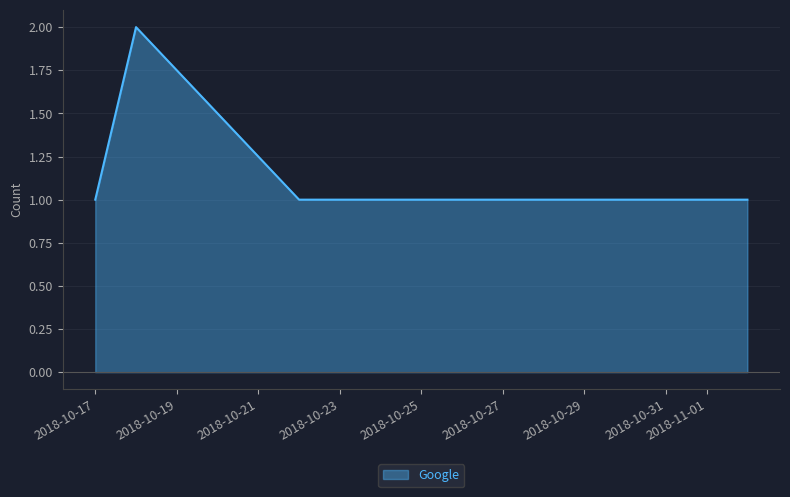

What is the sum of all values?

7